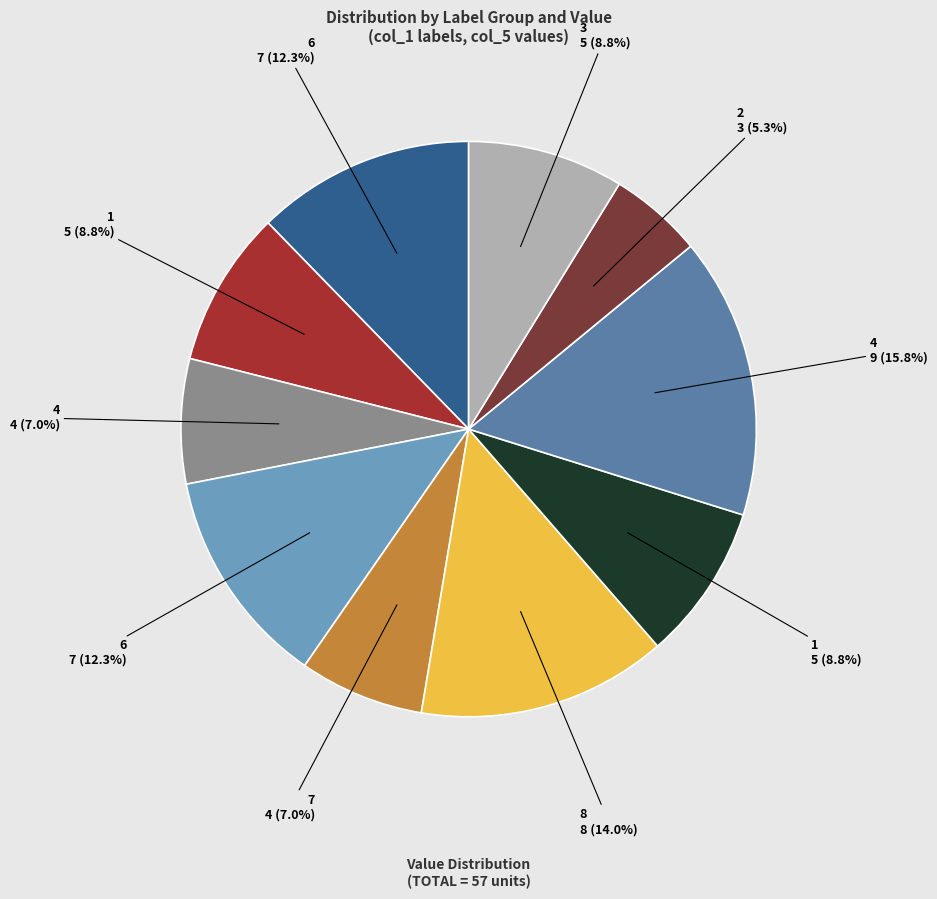

To the nearest percent, what is the average slice percentage?

10%